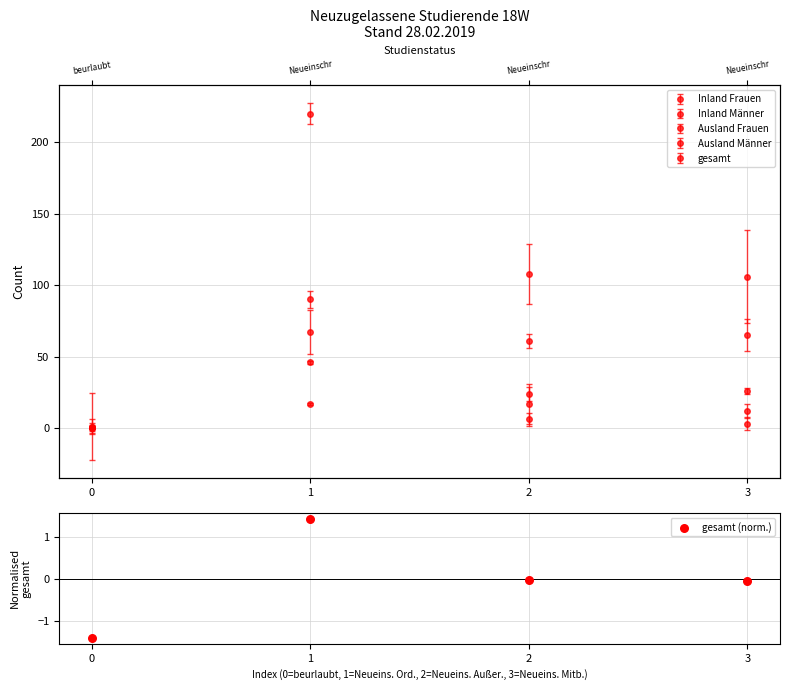

What is the change in value from 0 to 2?

+1.4